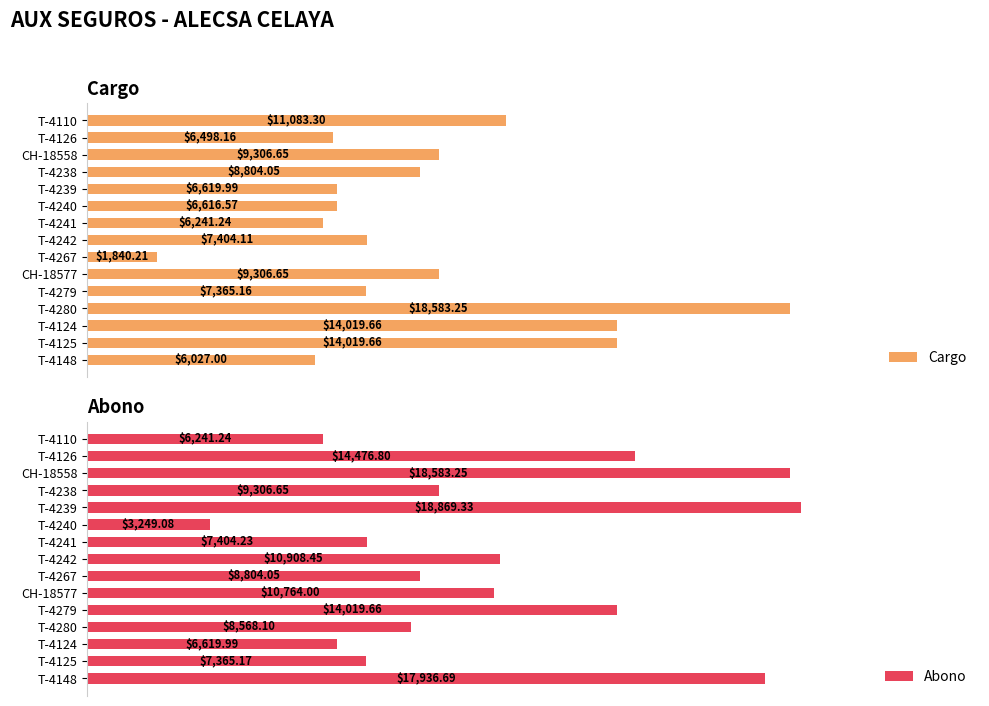

List the labels in order of Abono value, largest first.

T-4239, CH-18558, T-4148, T-4126, T-4279, T-4242, CH-18577, T-4238, T-4267, T-4280, T-4241, T-4125, T-4124, T-4110, T-4240